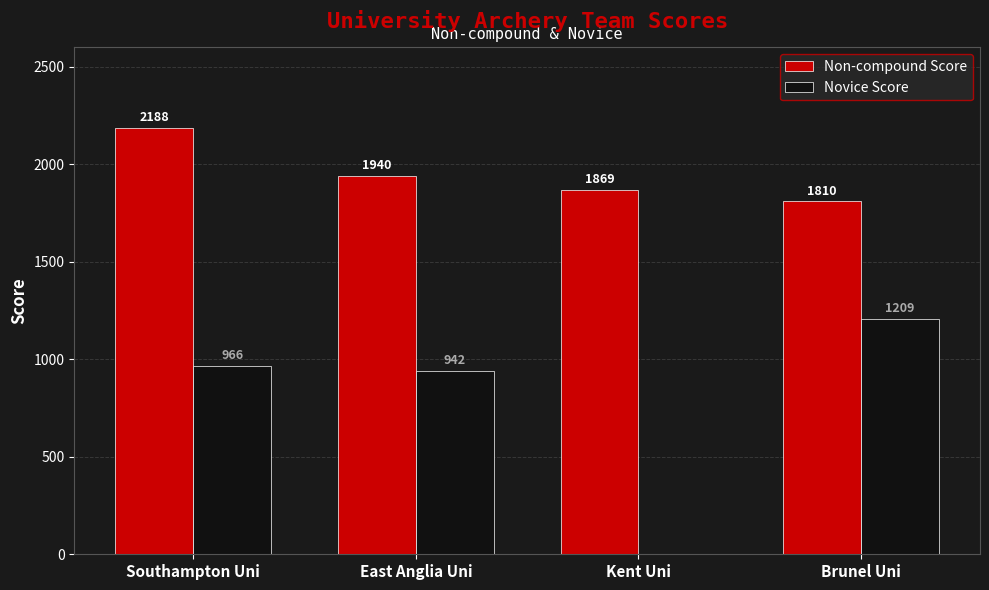

What is the average value of the Novice Score series?

779